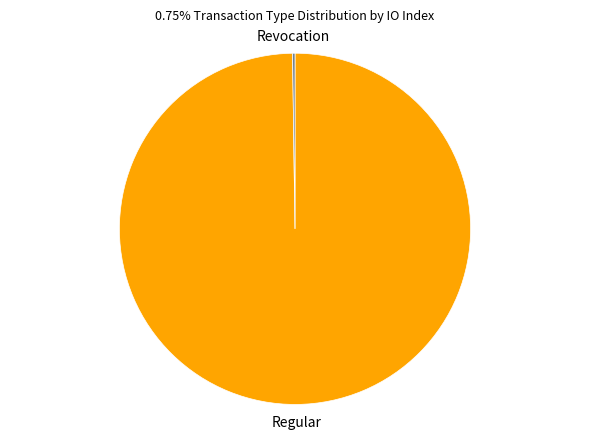

Does any single category account for the majority?

Yes